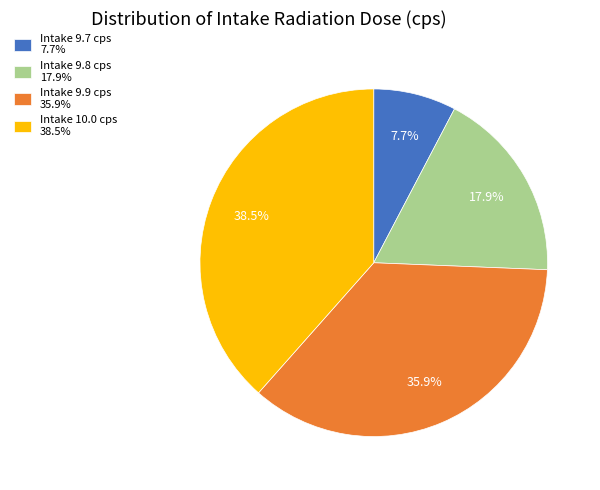

Which category has the biggest portion of the pie?

Intake 10.0 cps 38.5%